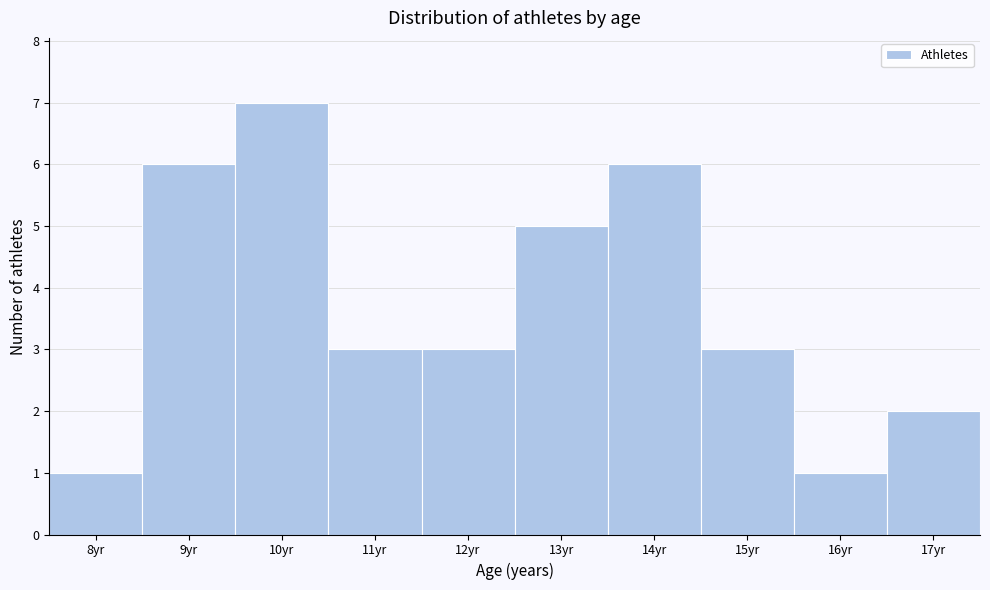

Reading left to right, transcribe this chart: for each bar, give the range it covers on the x-axis and its height. The values are not printed on the chart, so give them approximately, as read against the axis.

7.5 to 8.5: 1
8.5 to 9.5: 6
9.5 to 10.5: 7
10.5 to 11.5: 3
11.5 to 12.5: 3
12.5 to 13.5: 5
13.5 to 14.5: 6
14.5 to 15.5: 3
15.5 to 16.5: 1
16.5 to 17.5: 2